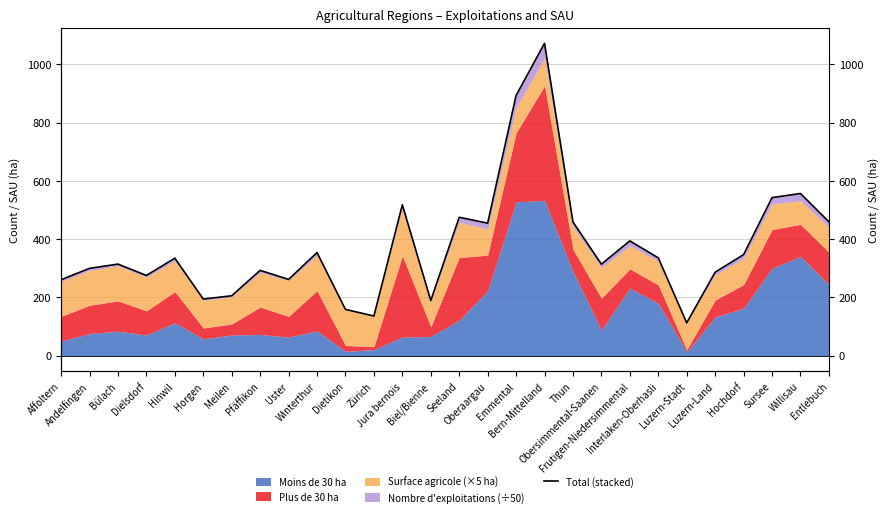

What is the greatest value displayed?

1072.1